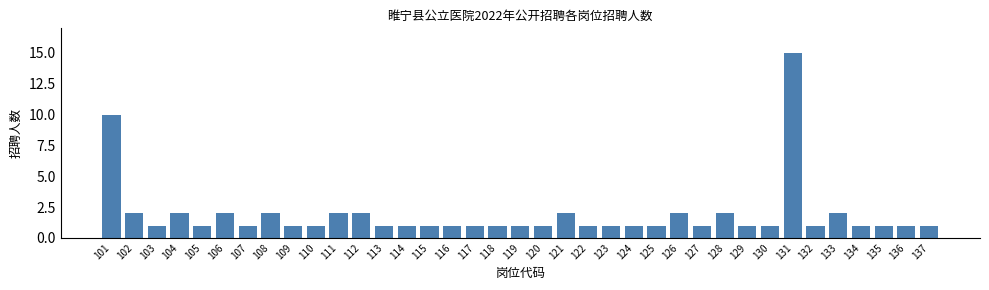

Approximately how many times larger is the value at 119 compared to 128?

0.5